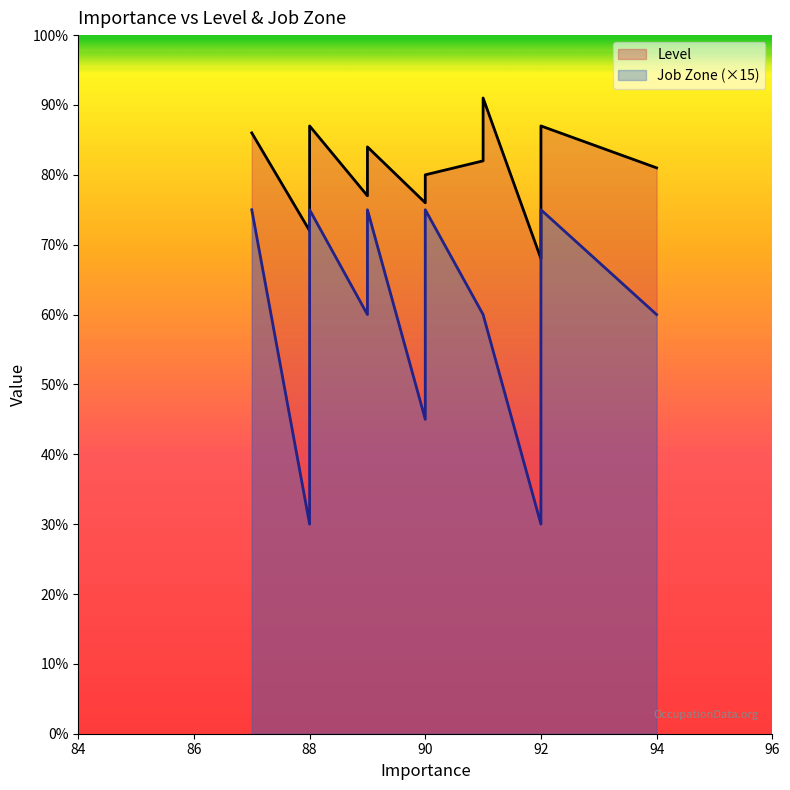

What is the maximum value for Level?

91